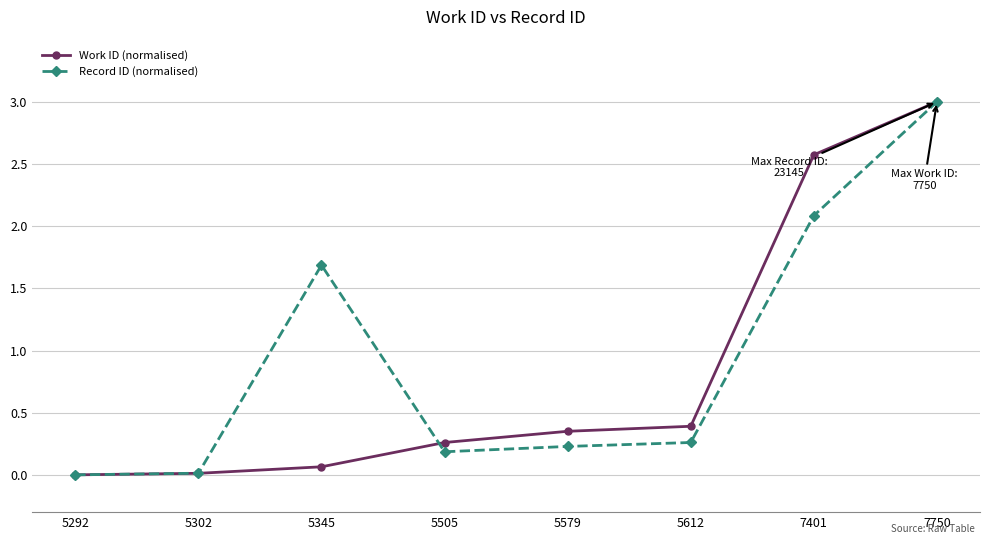

Rank the series at 7401 from highest to lowest value.

Work ID (normalised), Record ID (normalised)